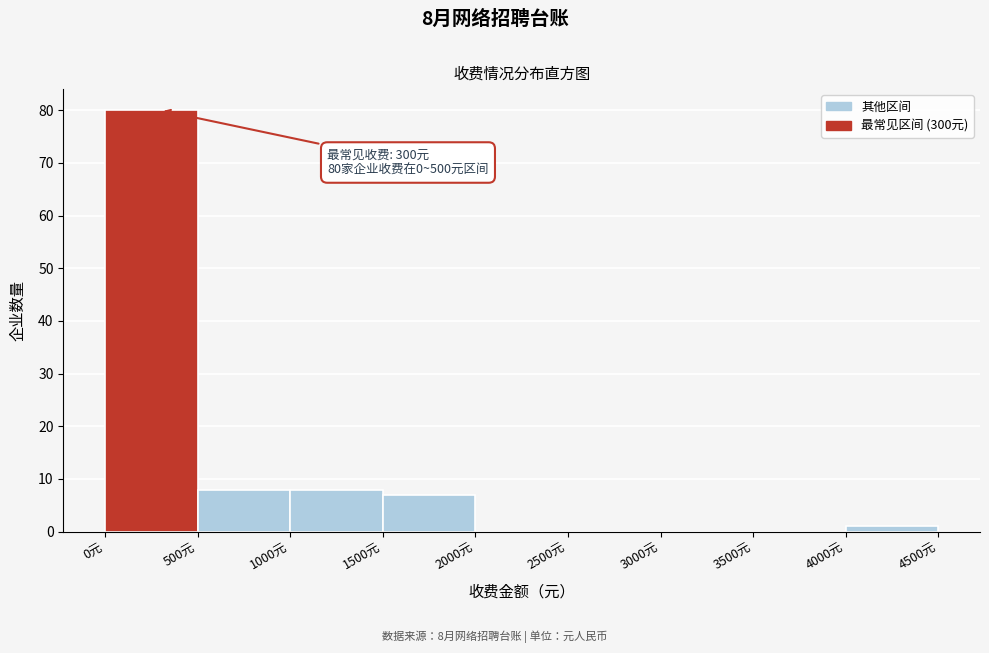

Over which range of the x-axis is the bar tallest?

0 to 500